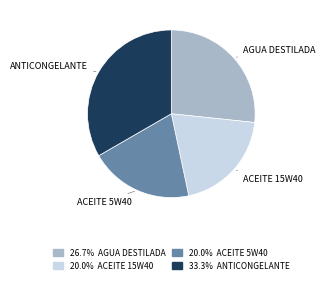

Is there a majority slice in this chart?

No